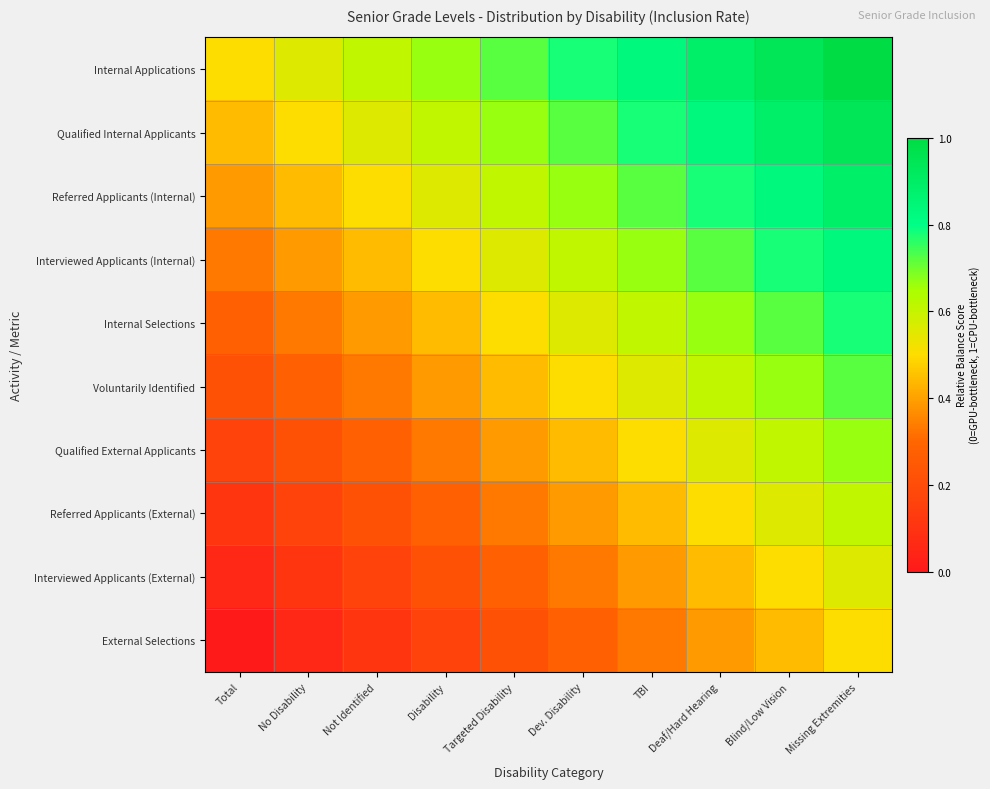

At which category is the sum across all series the highest?

Missing Extremities